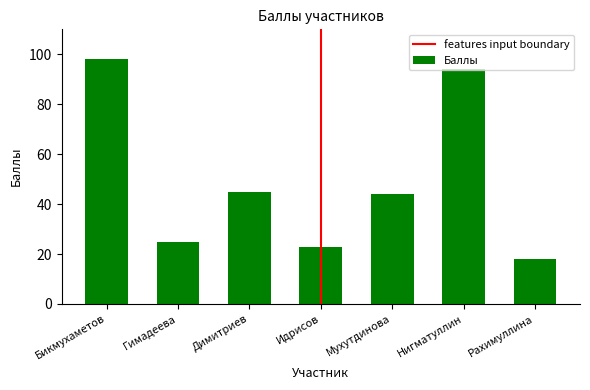

What is the greatest value displayed?

98